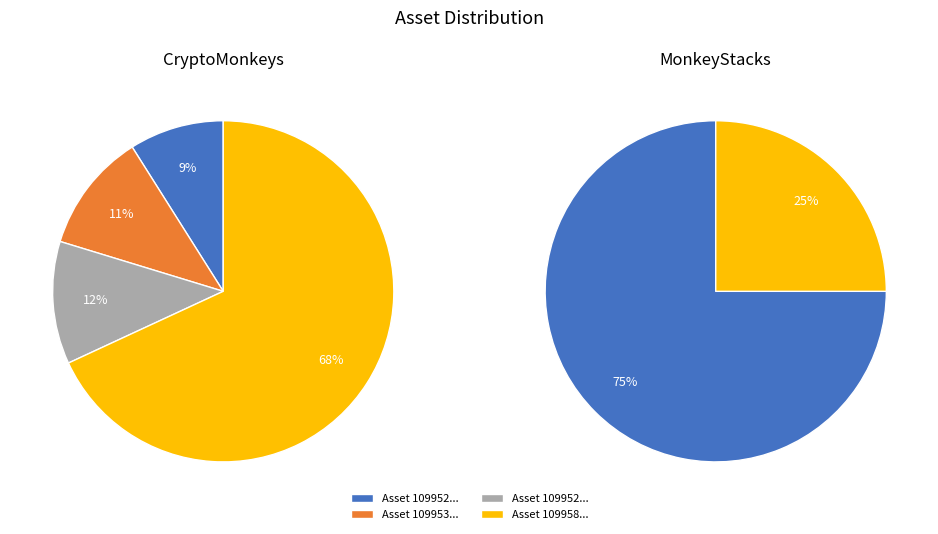

To the nearest percent, what is the difference between the 1099520411405 and 1099538989097 slice percentages?

2%